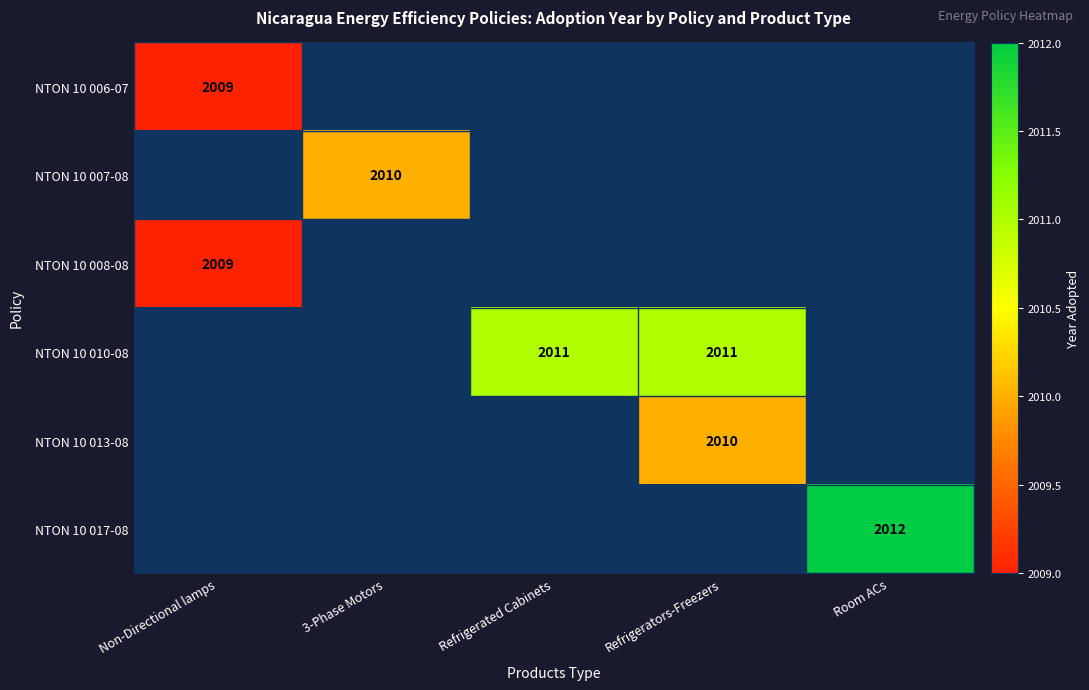

The value of NTON 10 008-08 at Non-Directional lamps is 2009. True or false?

True